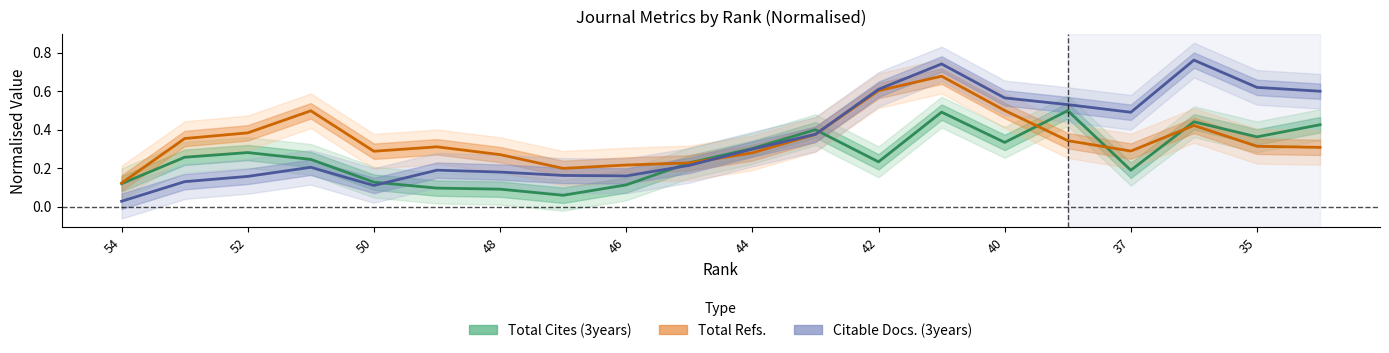

Rank the series by their maximum value, from highest to lowest.

Citable Docs. (3years), Total Refs., Total Cites (3years)